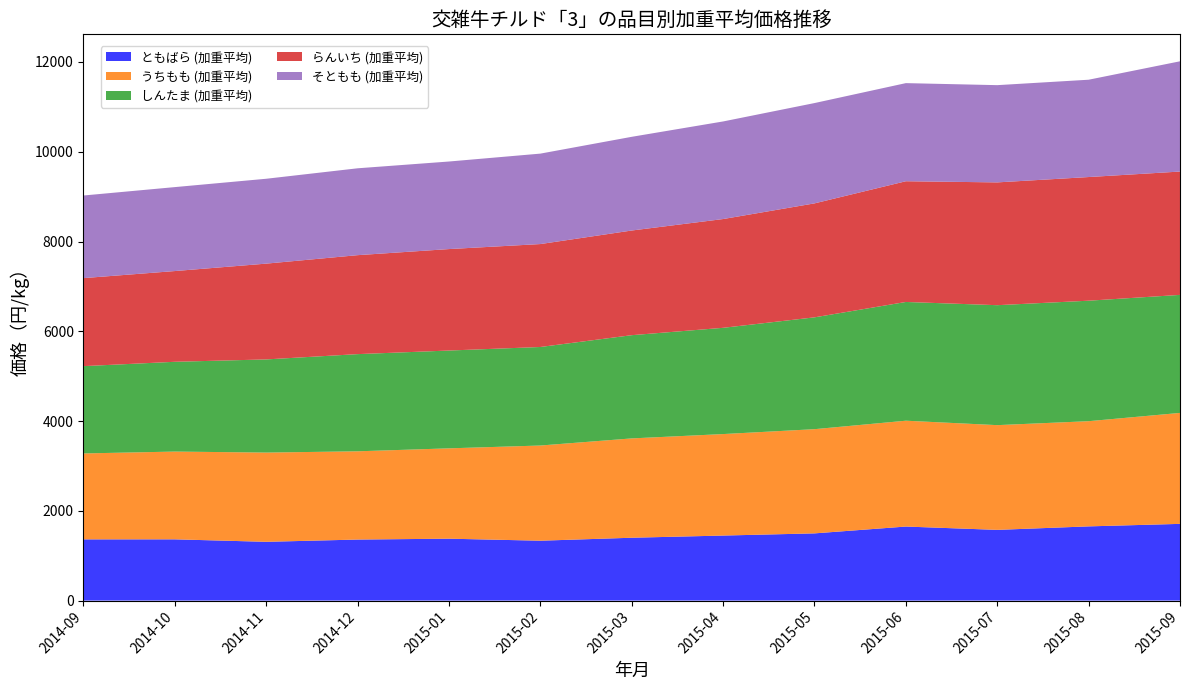

Reading left to right, what are all the values shown in this chart?

ともばら (加重平均): 2014-09=1364.0	2014-10=1364.5	2014-11=1309.3	2014-12=1359.8	2015-01=1379.1	2015-02=1334.0	2015-03=1400.2	2015-04=1448.8	2015-05=1497.4	2015-06=1649.5	2015-07=1575.3	2015-08=1653.2	2015-09=1709.2
うちもも (加重平均): 2014-09=1914.3	2014-10=1955.3	2014-11=1988.3	2014-12=1966.0	2015-01=2012.9	2015-02=2120.8	2015-03=2213.2	2015-04=2261.2	2015-05=2321.5	2015-06=2358.1	2015-07=2333.5	2015-08=2343.6	2015-09=2472.1
しんたま (加重平均): 2014-09=1945.0	2014-10=2000.4	2014-11=2075.4	2014-12=2165.1	2015-01=2179.0	2015-02=2195.2	2015-03=2299.7	2015-04=2367.1	2015-05=2491.5	2015-06=2645.4	2015-07=2672.4	2015-08=2684.5	2015-09=2629.4
らんいち (加重平均): 2014-09=1961.1	2014-10=2021.6	2014-11=2134.2	2014-12=2204.9	2015-01=2260.5	2015-02=2293.2	2015-03=2331.9	2015-04=2423.5	2015-05=2539.0	2015-06=2689.7	2015-07=2735.8	2015-08=2755.0	2015-09=2747.9
そともも (加重平均): 2014-09=1840.5	2014-10=1870.3	2014-11=1890.8	2014-12=1935.3	2015-01=1950.6	2015-02=2014.9	2015-03=2087.6	2015-04=2174.2	2015-05=2234.9	2015-06=2185.9	2015-07=2166.4	2015-08=2168.1	2015-09=2456.3